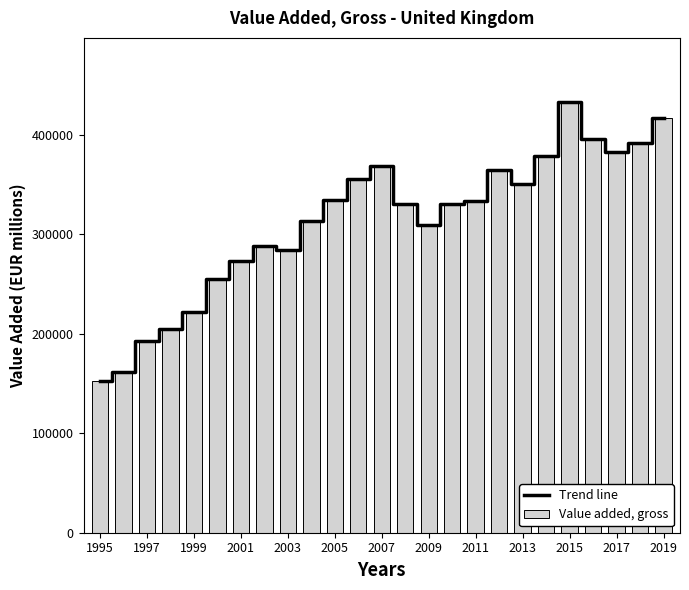

The value of Value added, gross at 2003 is 284307.6. True or false?

True